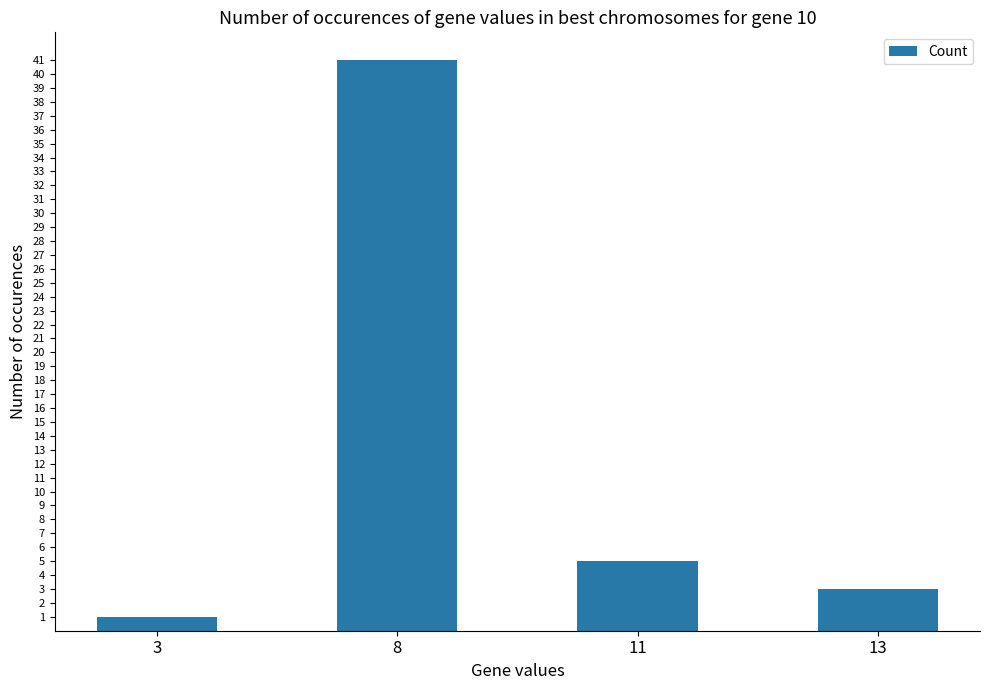

What is the ratio of the value at 13 to the value at 8?

0.1